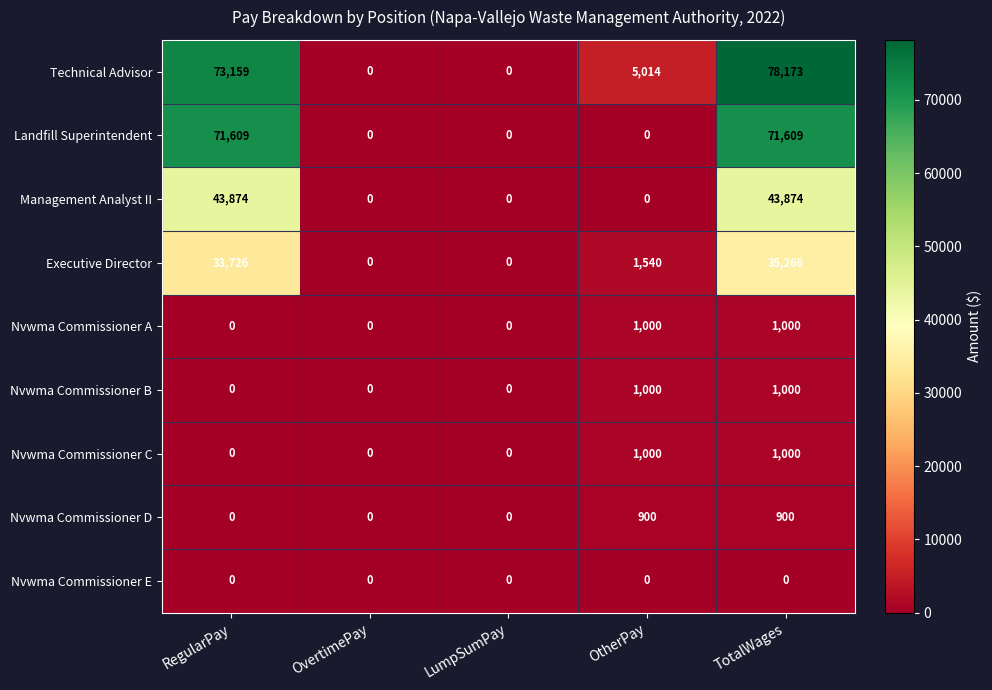

How many distinct data groups are displayed?

9